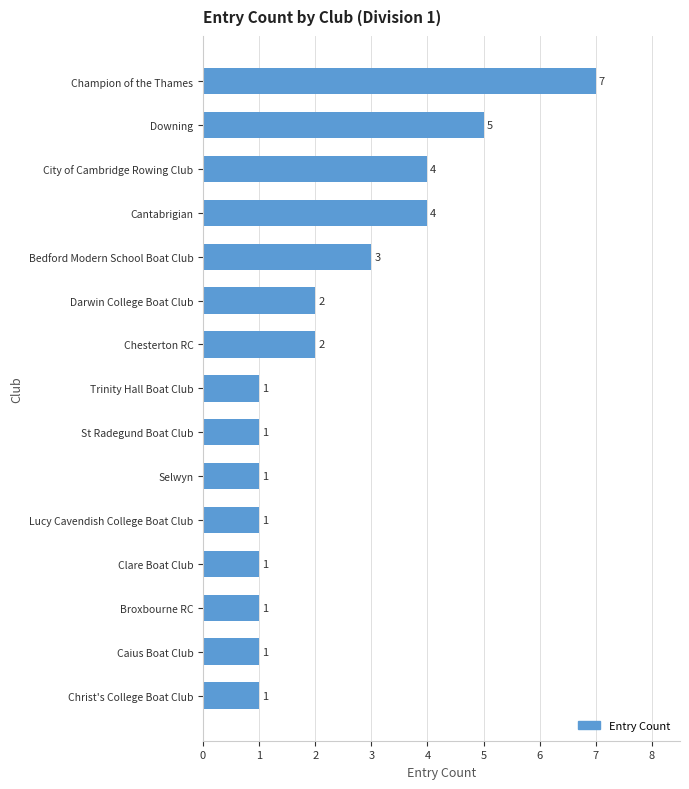

What is the difference between the maximum and minimum values?

6